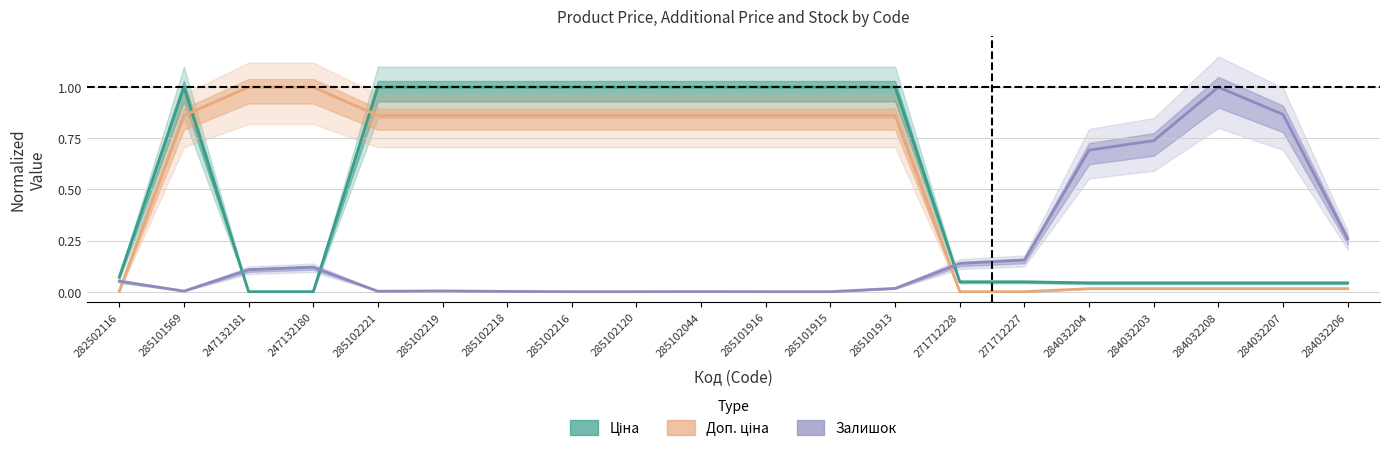

After their last crossing, which series has the higher values: Залишок or Доп. ціна?

Залишок